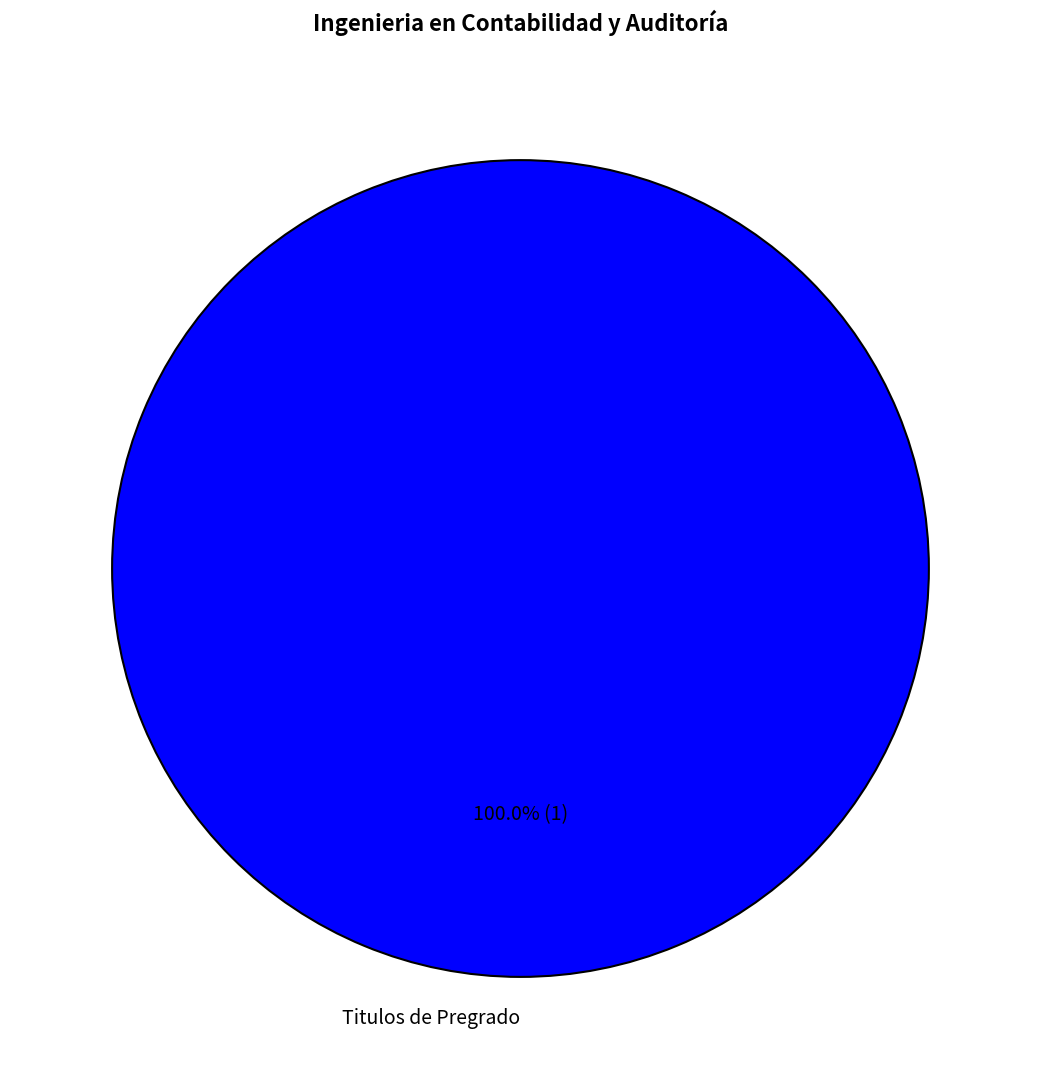

Is there a majority slice in this chart?

Yes